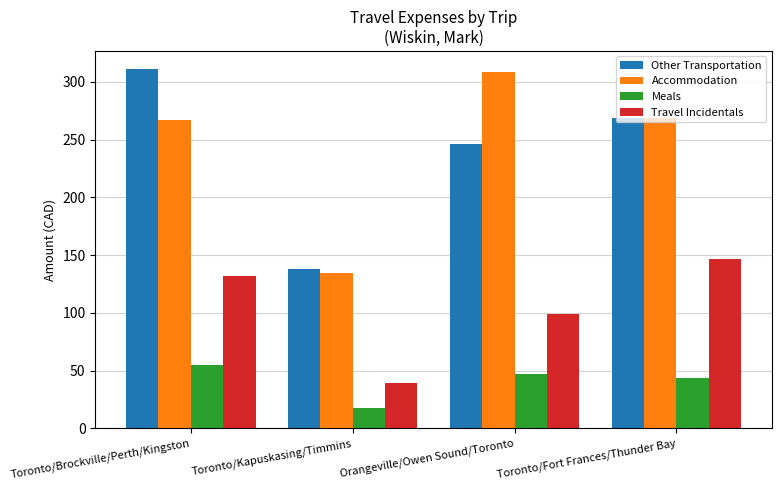

What is the label of the 3rd bar from the left?

Orangeville/Owen Sound/Toronto